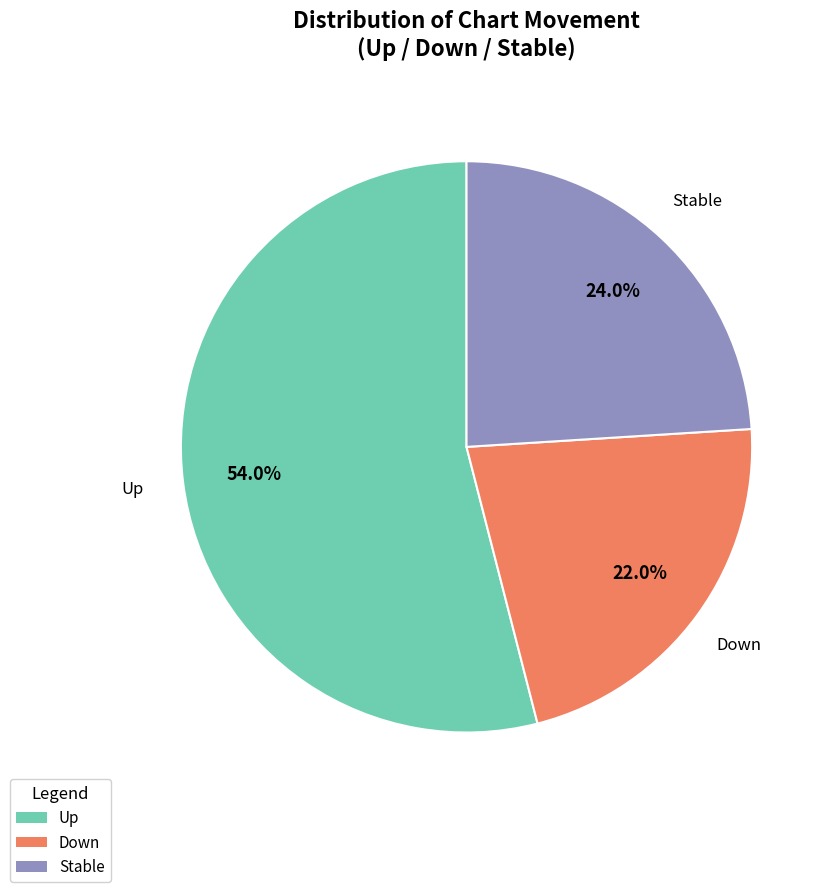

Between Down and Up, which is larger?

Up